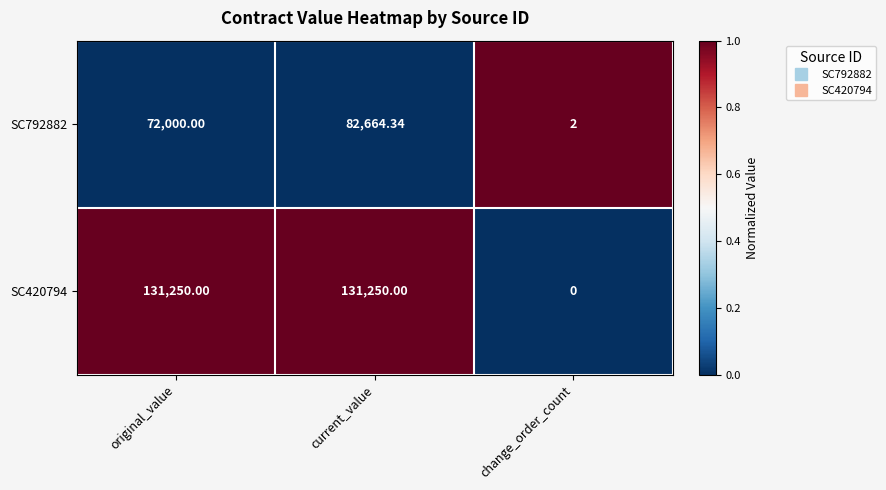

Is the value of SC792882 at change_order_count greater than the value of SC420794 at change_order_count?

Yes